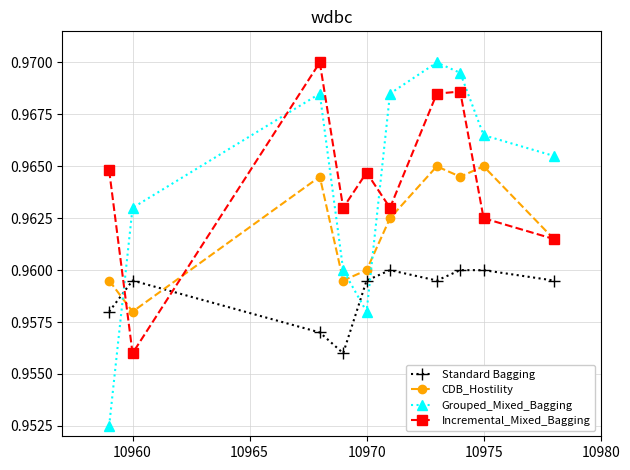

How many interior local valleys does the CDB_Hostility series have?

3